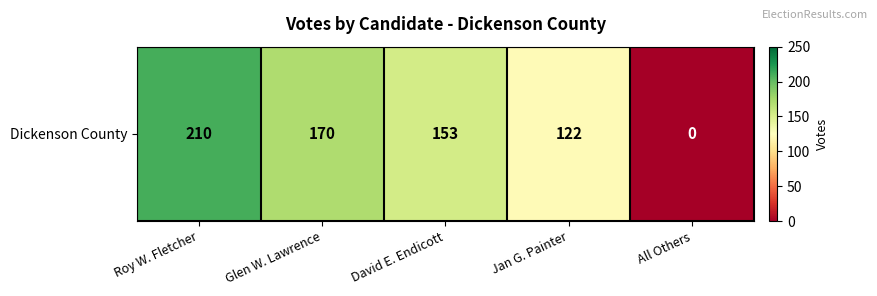

What is the change in value from Glen W. Lawrence to Jan G. Painter?

-48